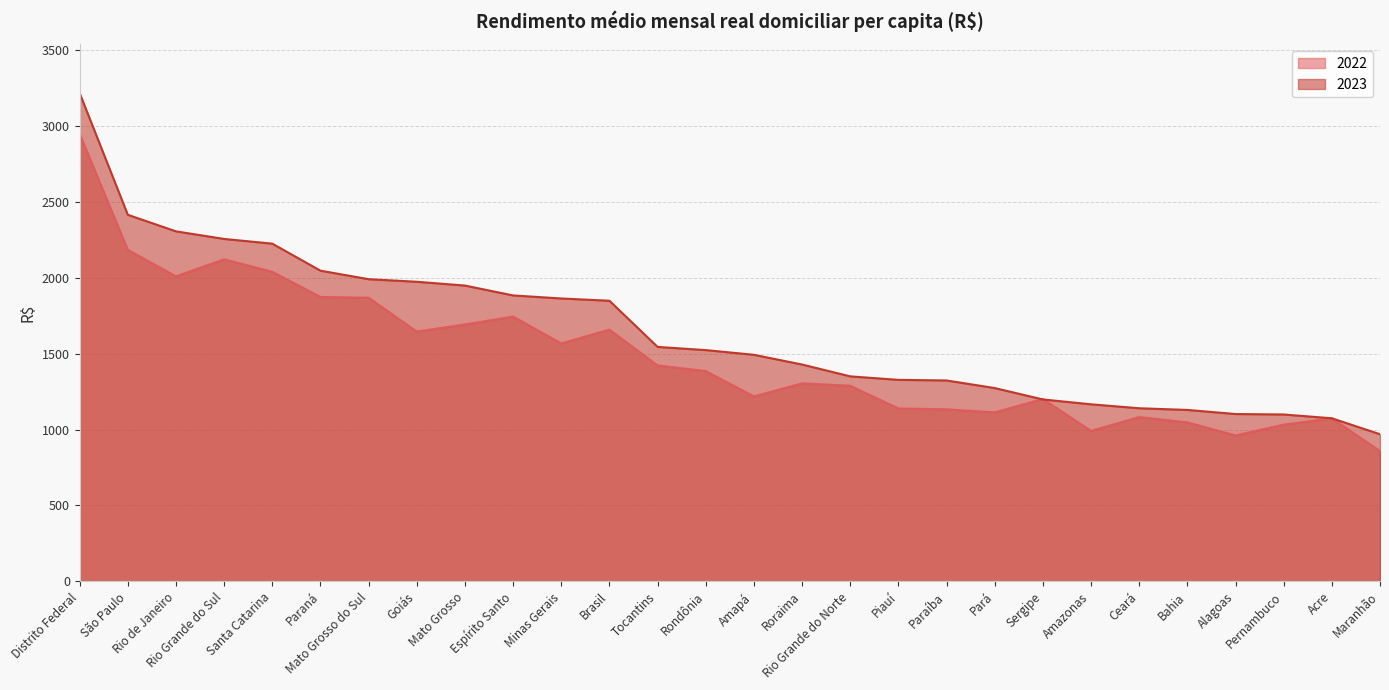

How many lines are shown in the chart?

2